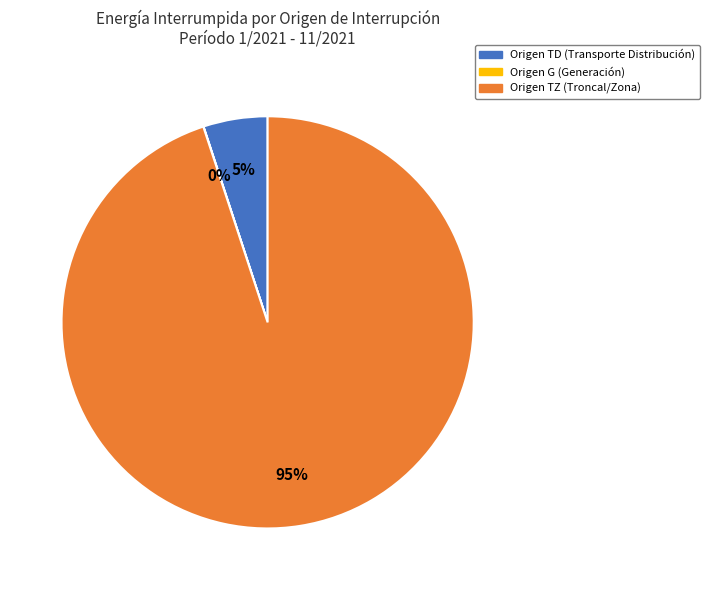

To the nearest percent, what is the difference between the largest and smallest slice percentages?

95%